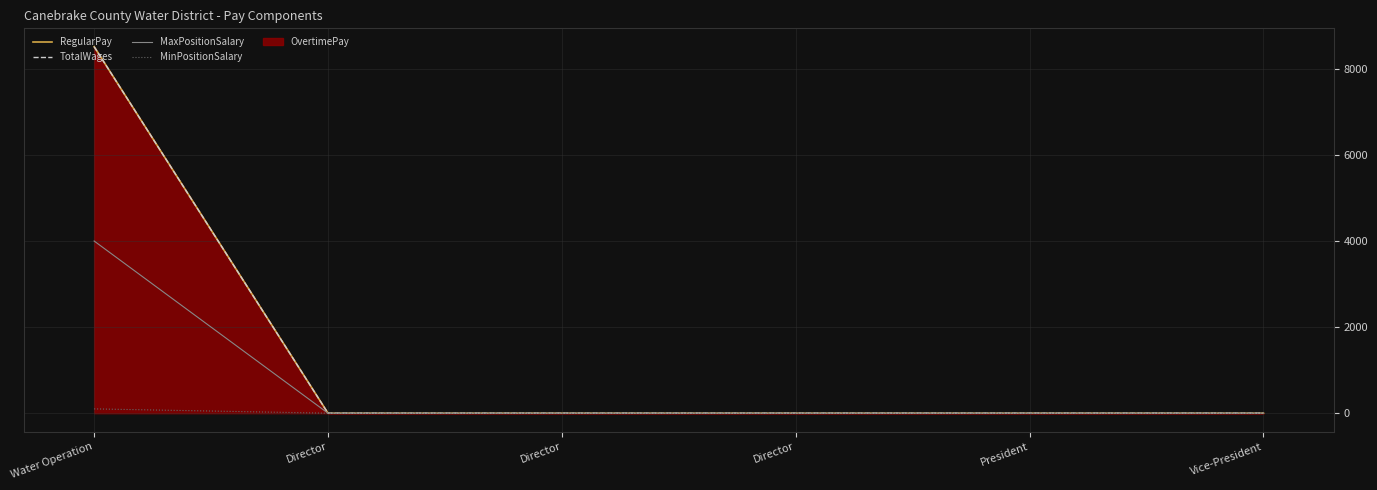

True or false: MaxPositionSalary and RegularPay cross at least once.

False